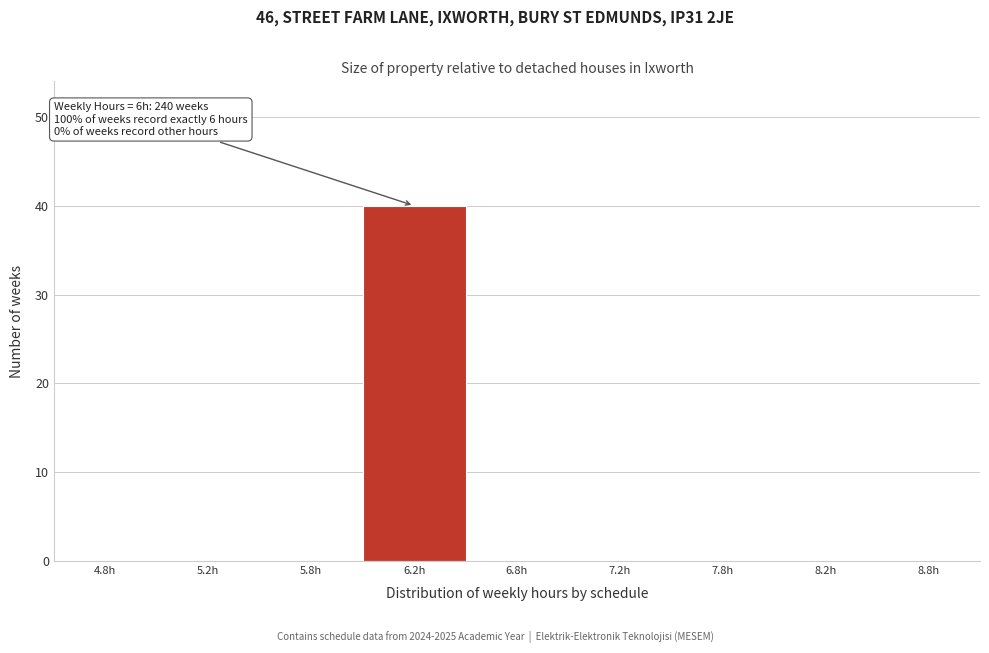

Reading left to right, extract all data points from this chart.

4.8h=0	5.2h=0	5.8h=0	6.2h=40	6.8h=0	7.2h=0	7.8h=0	8.2h=0	8.8h=0